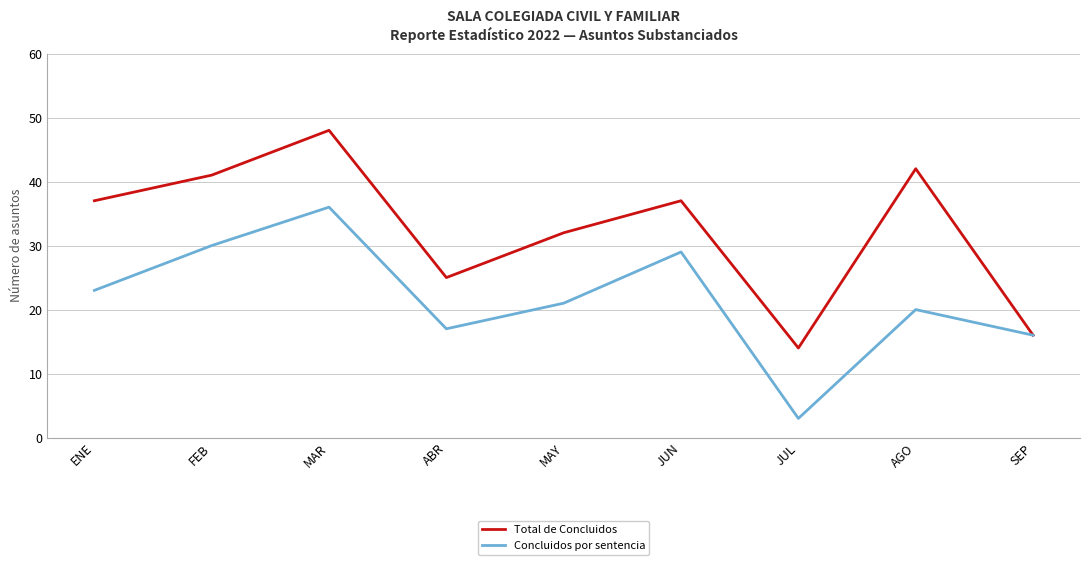

At which category is the sum across all series the highest?

MAR